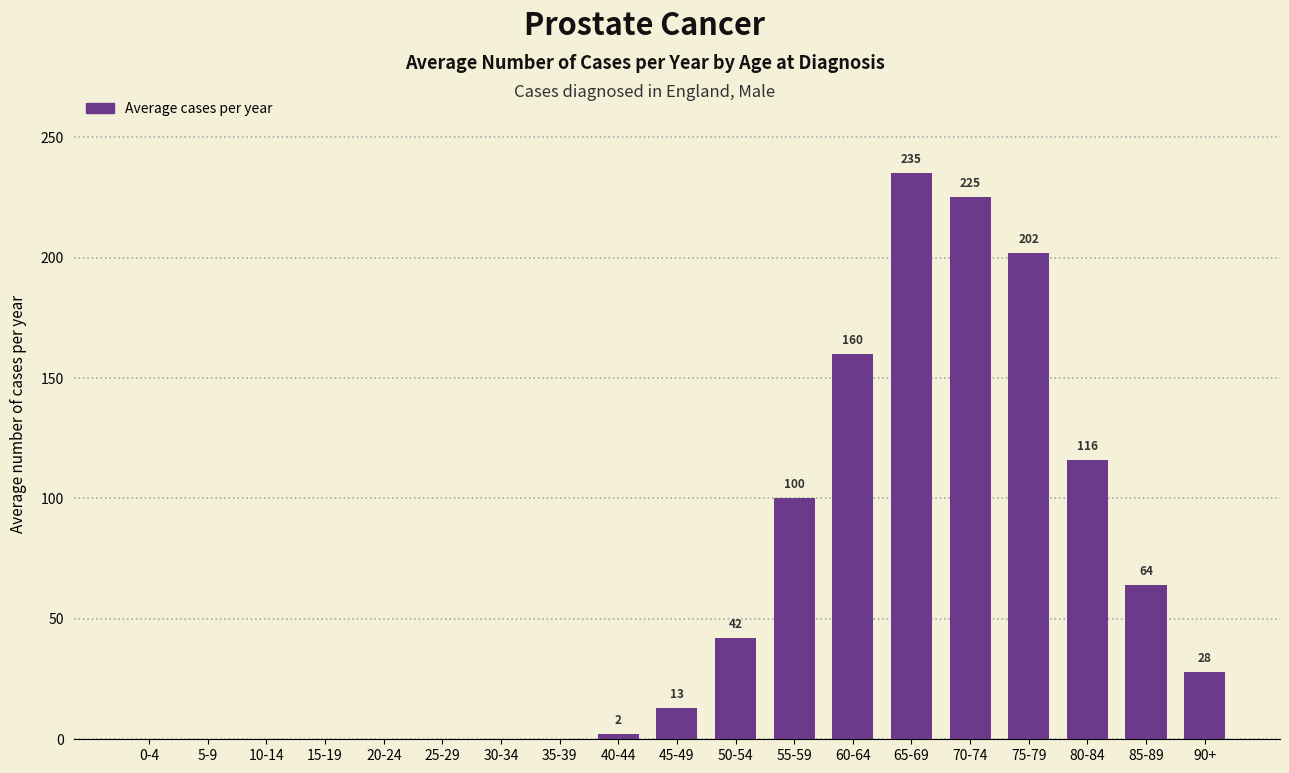

Reading right to left, list all the values displayed in this chart.

90+=28	85-89=64	80-84=116	75-79=202	70-74=225	65-69=235	60-64=160	55-59=100	50-54=42	45-49=13	40-44=2	35-39=0	30-34=0	25-29=0	20-24=0	15-19=0	10-14=0	5-9=0	0-4=0